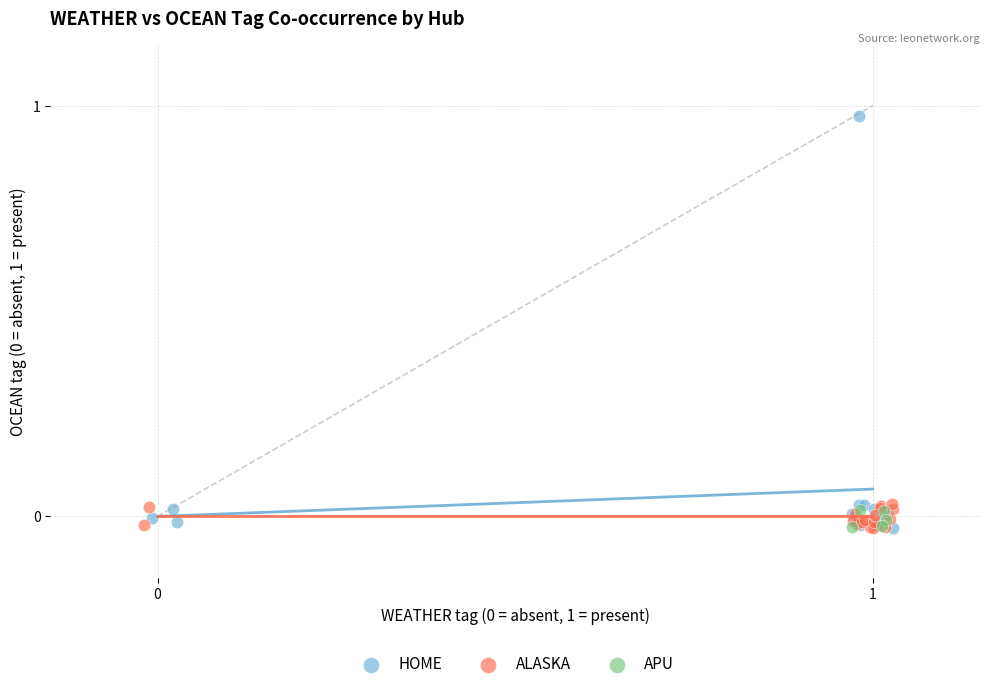

Which series has the largest Y range (max minus min)?

HOME